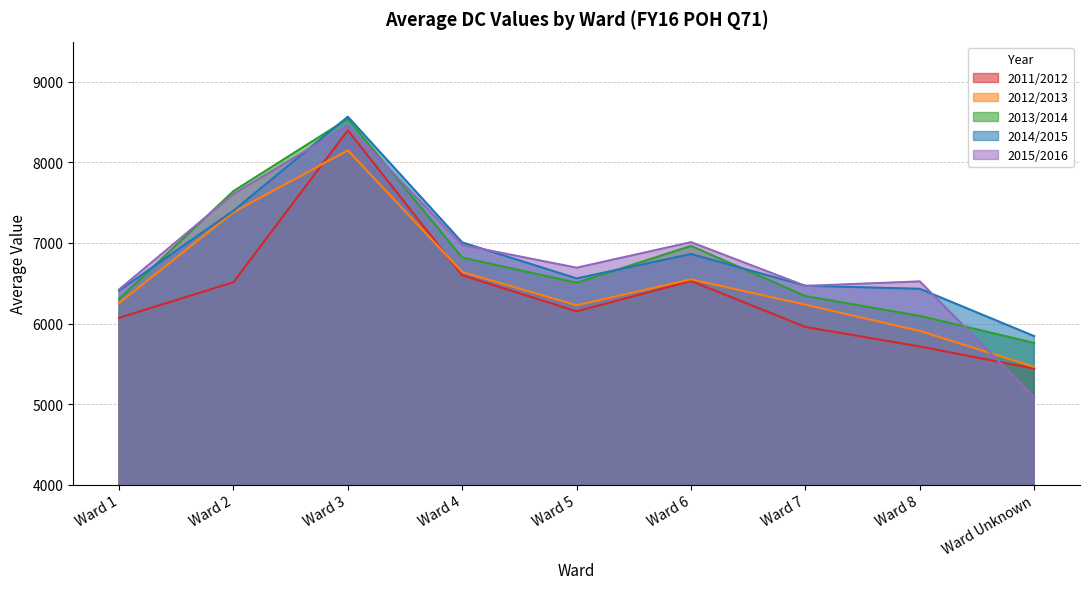

What is the sum of the 2015/2016 values at Ward 7 and Ward 1?

12889